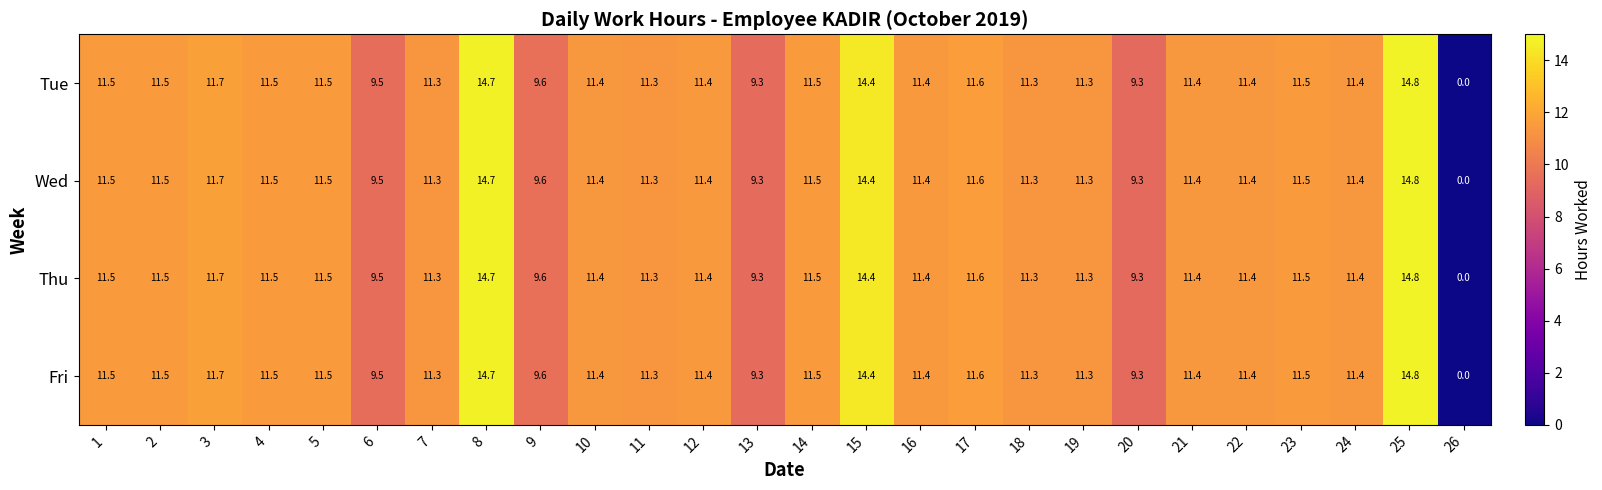

What is the sum of all Wed values?

287.5